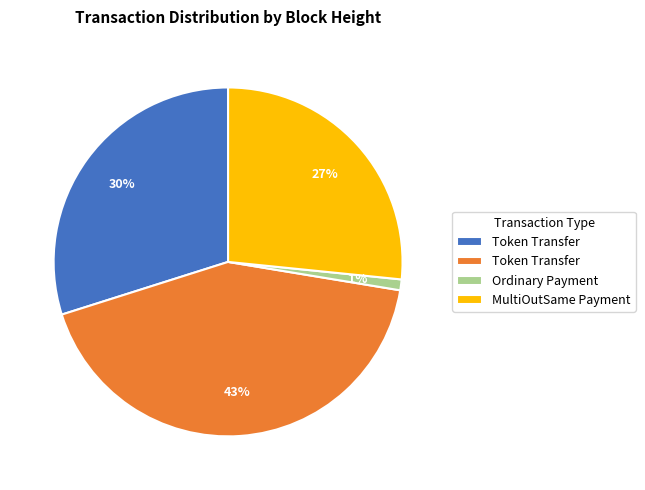

To the nearest percent, what is the average slice percentage?

25%